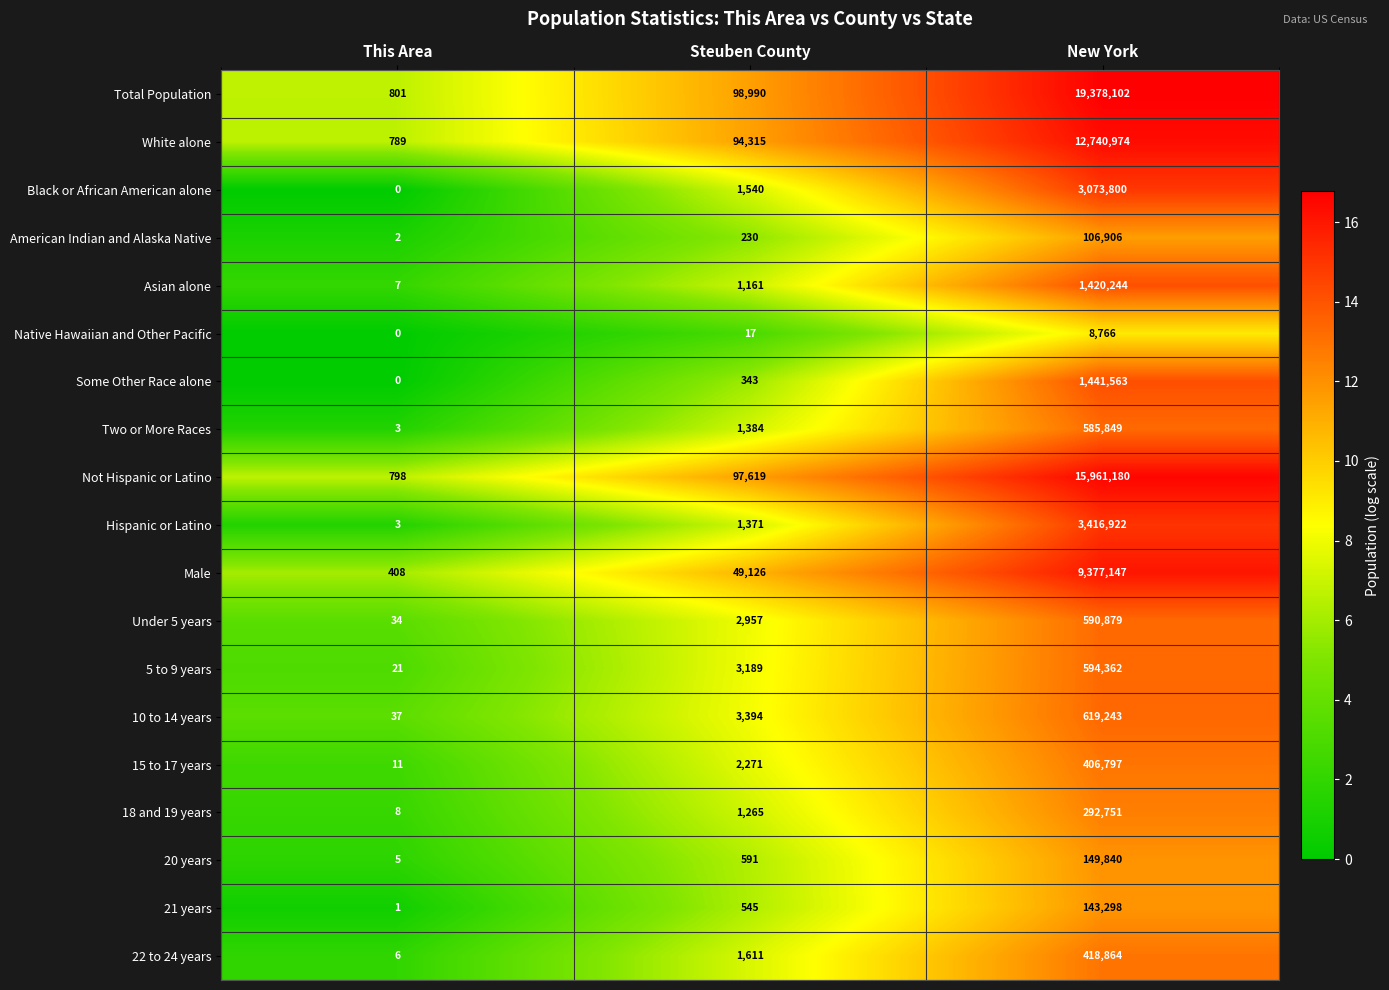

At which label is 20 years closest to 74922?

Steuben County